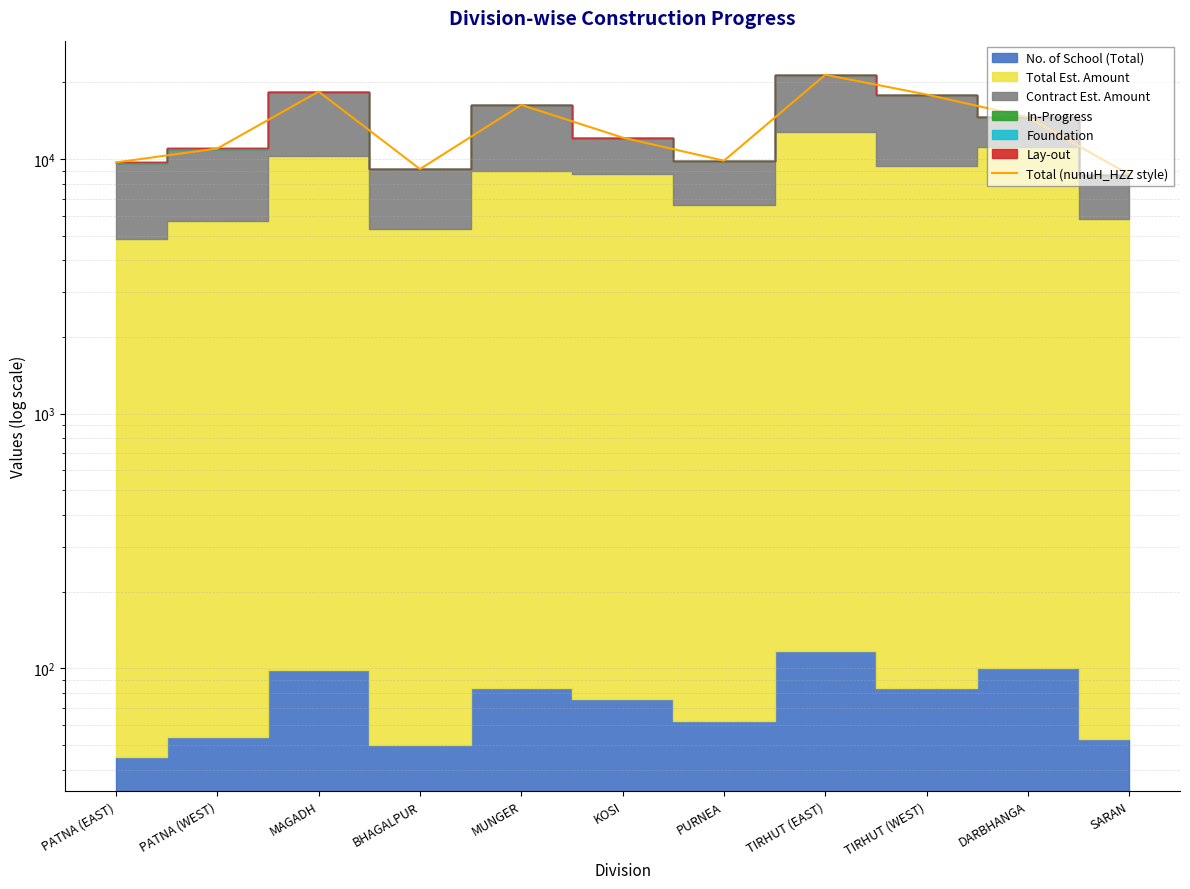

What is the minimum value shown in the chart?

8683.0